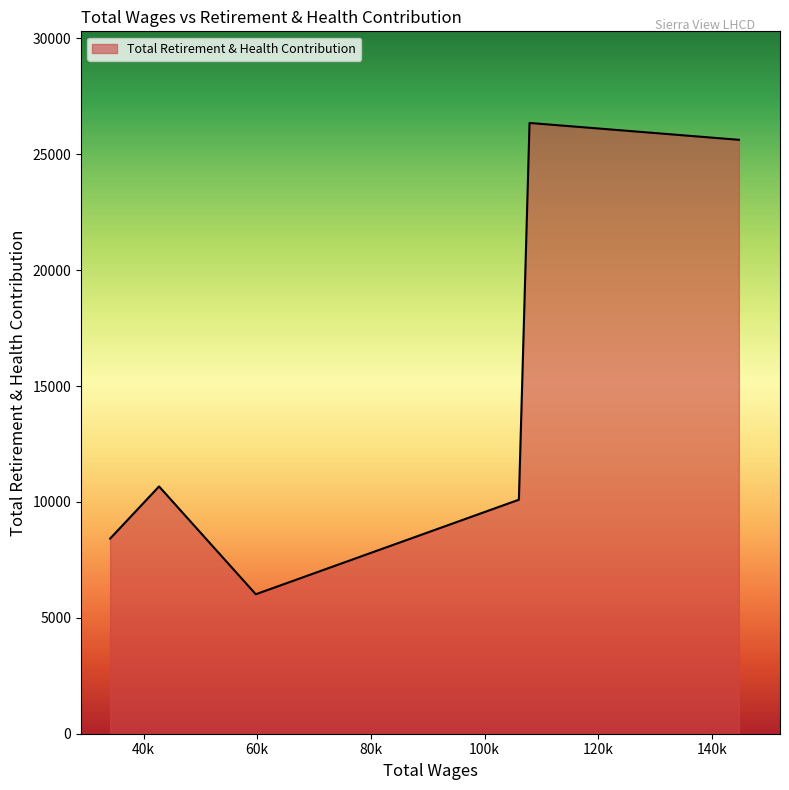

What is the smallest value displayed?

6018